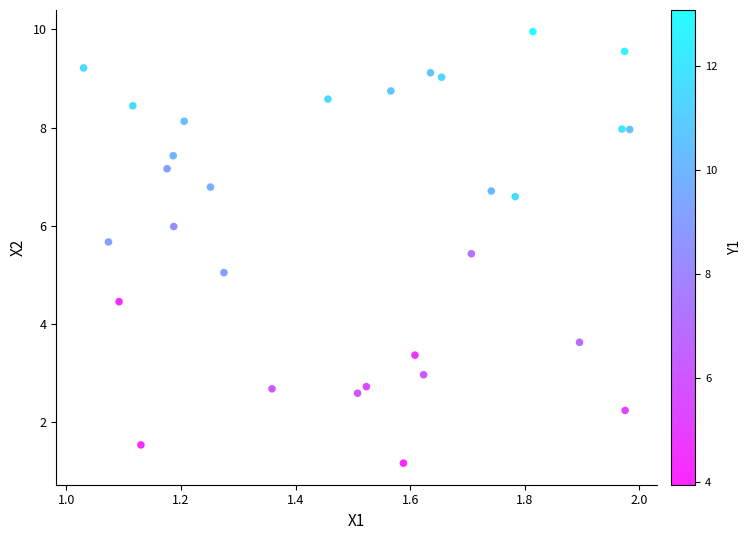

What is the range of Y values (max minus min)?

8.8